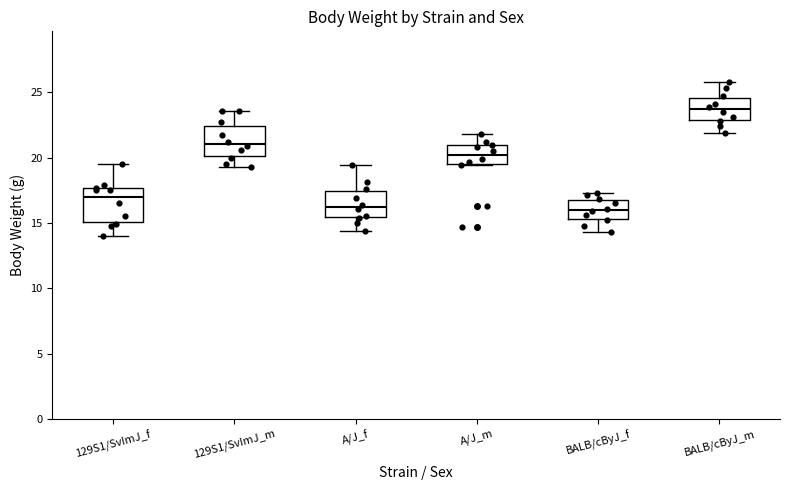

Which box's median line is the highest?

BALB/cByJ_m